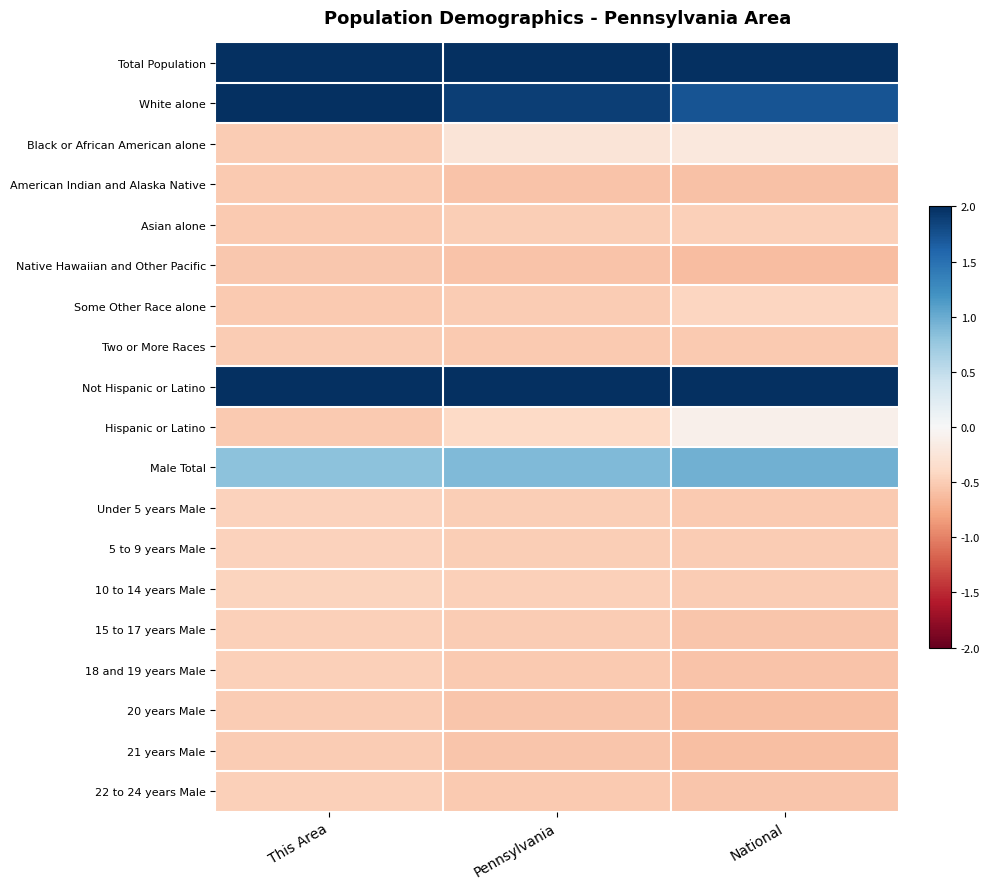

At how many categories does at least one series exceed 0?

3